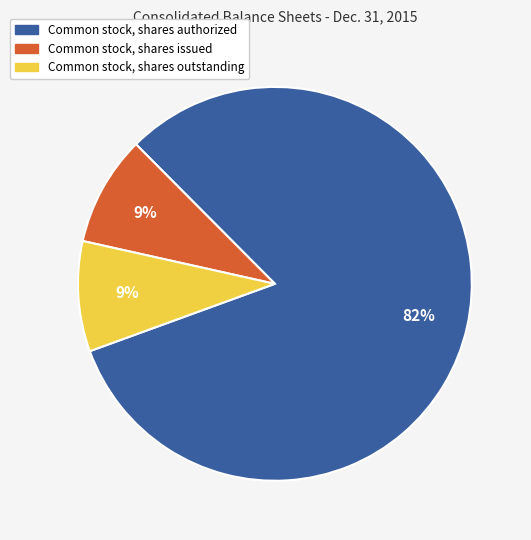

To the nearest percent, what is the difference between the largest and smallest slice percentages?

73%